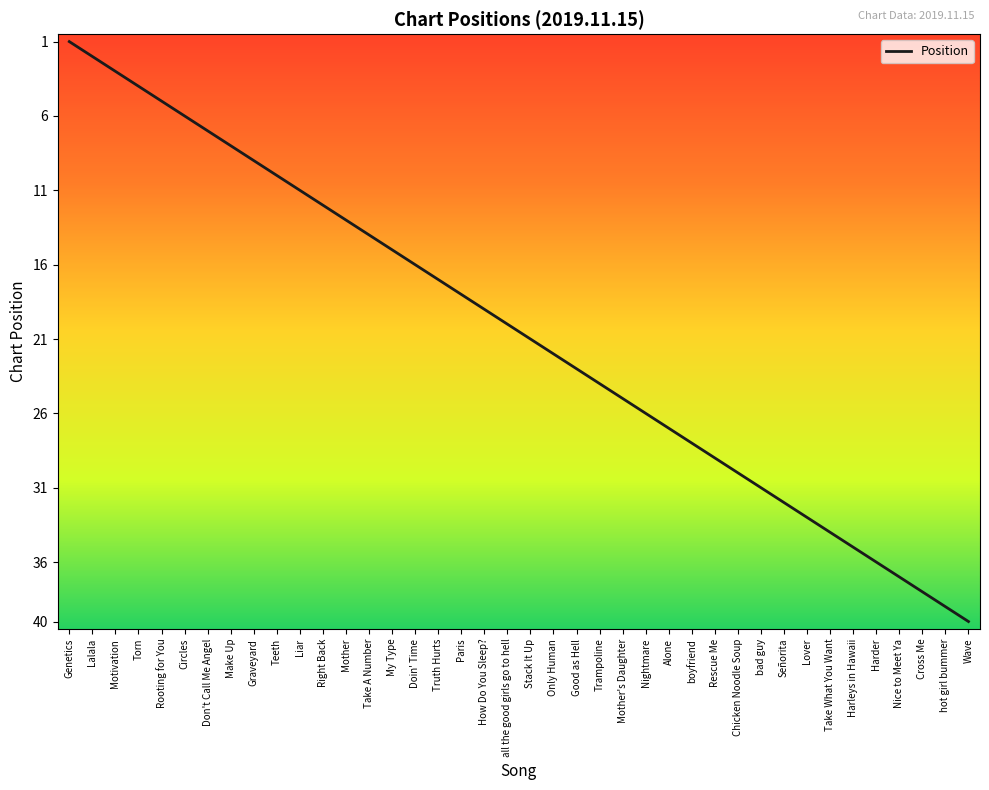

Reading left to right, transcribe all the data shown in this chart.

Genetics=1	Lalala=2	Motivation=3	Torn=4	Rooting for You=5	Circles=6	Don't Call Me Angel=7	Make Up=8	Graveyard=9	Teeth=10	Liar=11	Right Back=12	Mother=13	Take A Number=14	My Type=15	Doin' Time=16	Truth Hurts=17	Paris=18	How Do You Sleep?=19	all the good girls go to hell=20	Stack It Up=21	Only Human=22	Good as Hell=23	Trampoline=24	Mother's Daughter=25	Nightmare=26	Alone=27	boyfriend=28	Rescue Me=29	Chicken Noodle Soup=30	bad guy=31	Señorita=32	Lover=33	Take What You Want=34	Harleys in Hawaii=35	Harder=36	Nice to Meet Ya=37	Cross Me=38	hot girl bummer=39	Wave=40